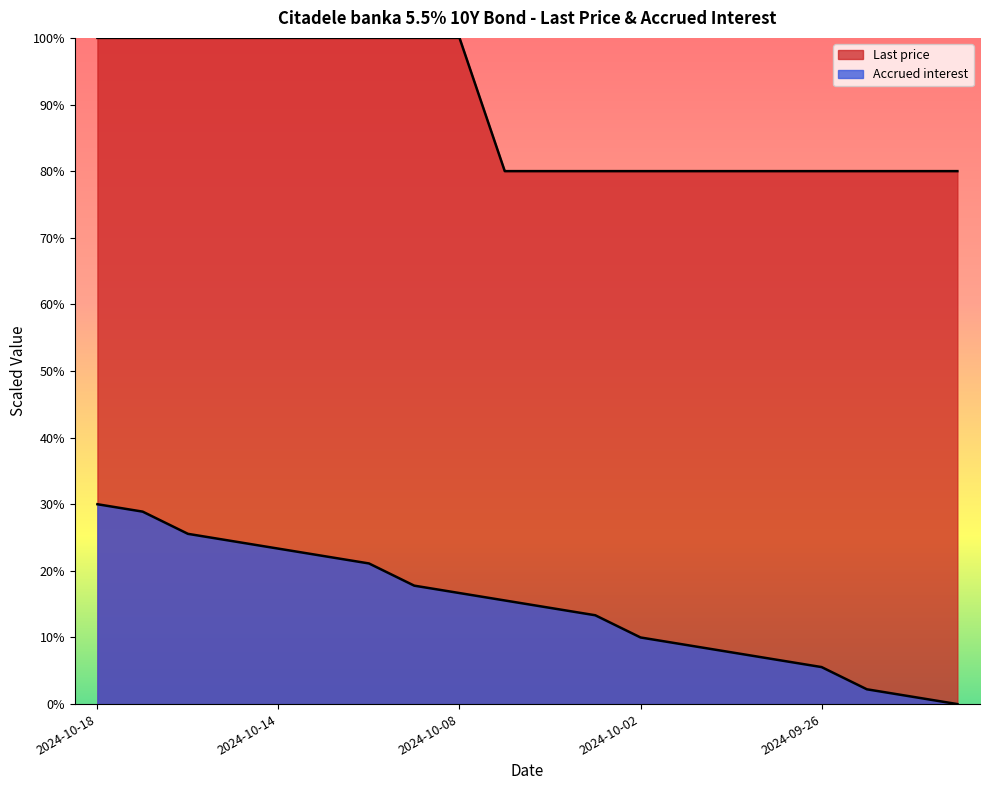

What is the highest value of the Last price series?

100.0